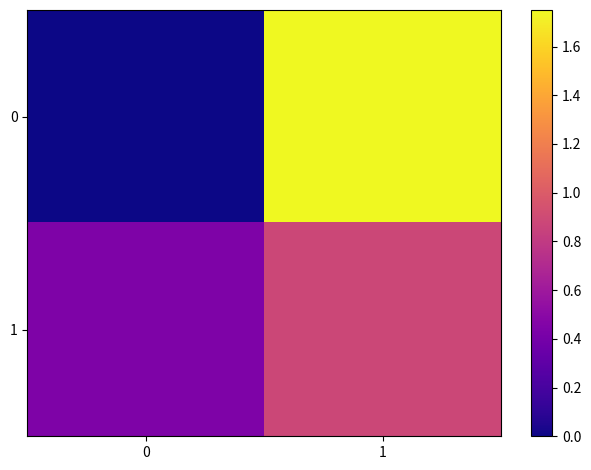

Between 0 and 1, which is larger?

1